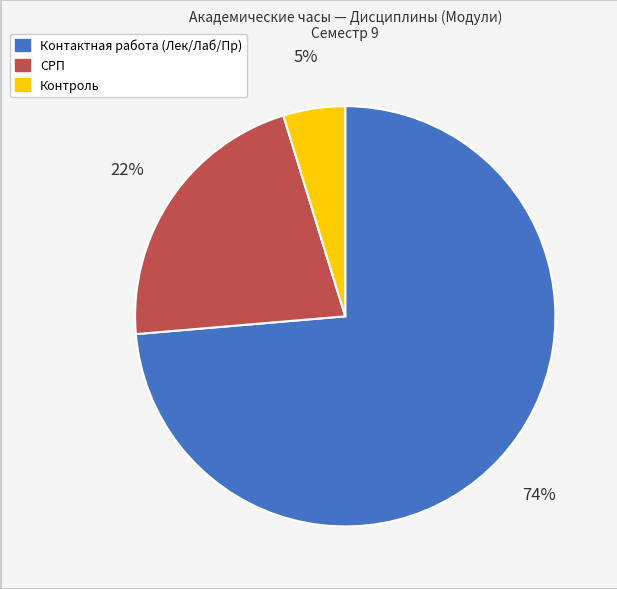

What percentage is the Контроль slice, to the nearest percent?

5%